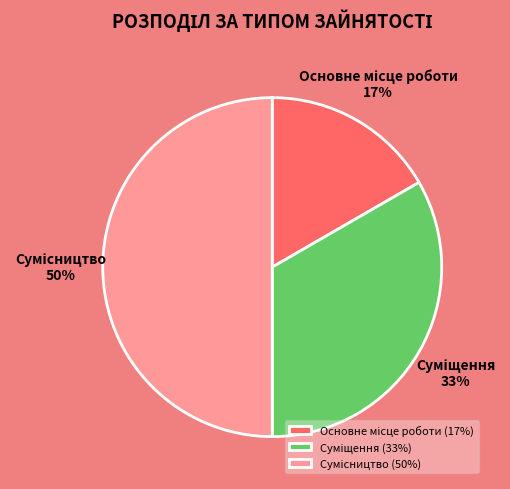

To the nearest percent, what is the difference between the largest and smallest slice percentages?

33%